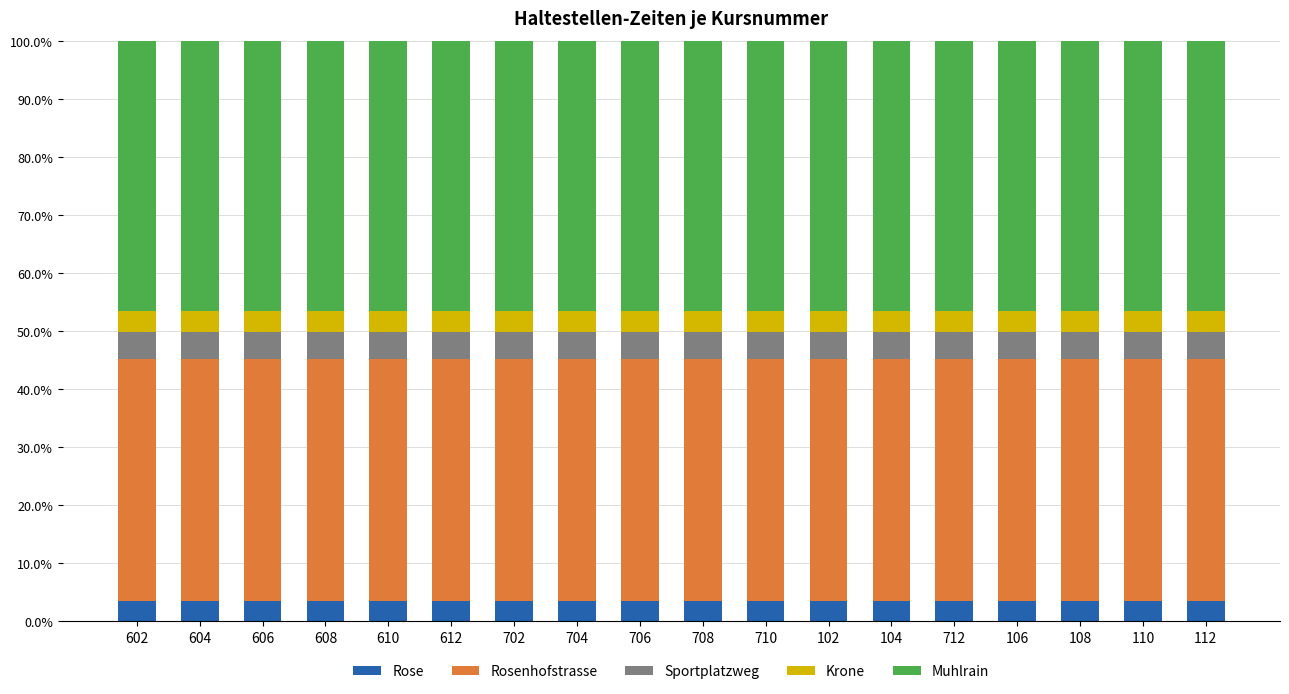

What is the total value across all series at 712?

100.0